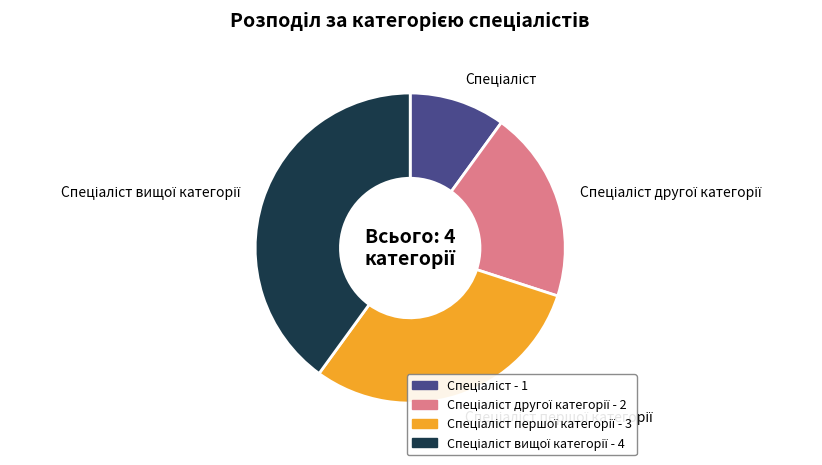

Does any single category account for the majority?

No